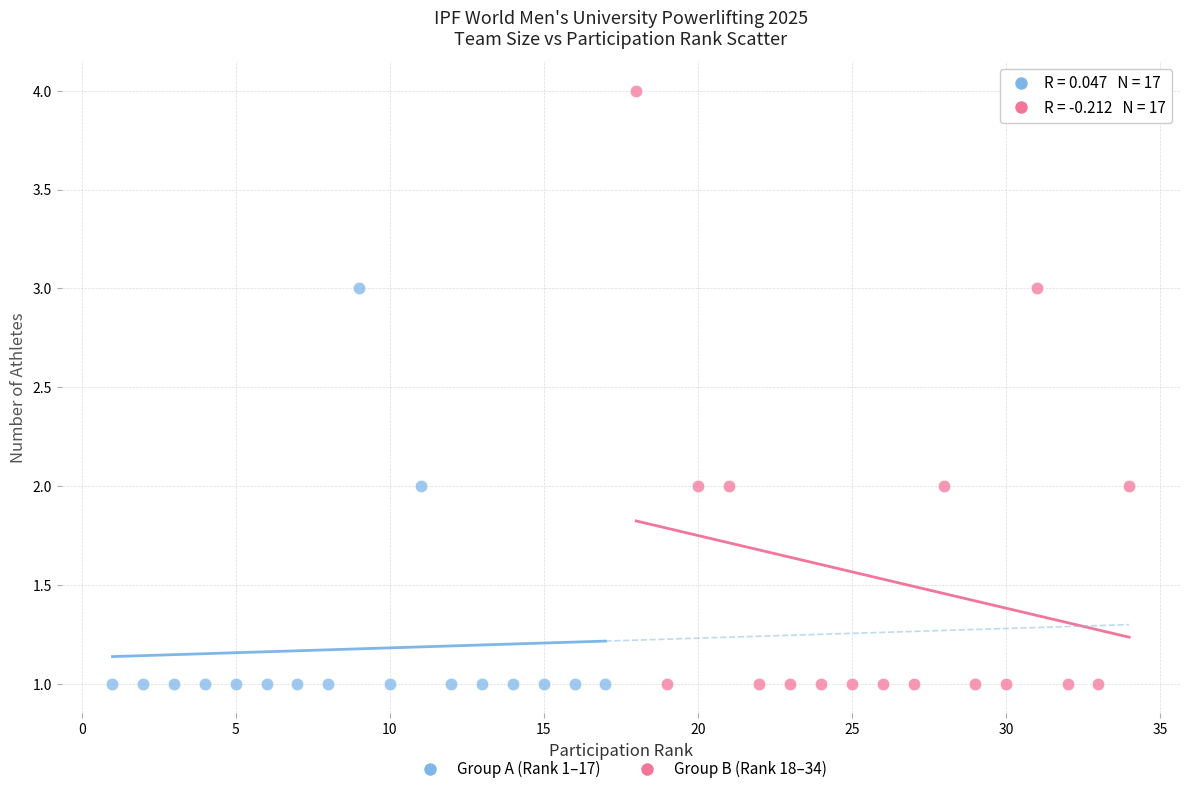

What are all the series names shown in the legend?

Group A (Rank 1–17), Group B (Rank 18–34)